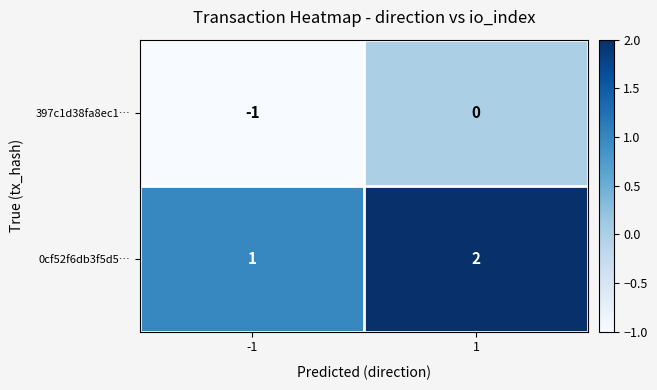

Which series has the largest total across all categories?

0cf52f6db3f5d5…